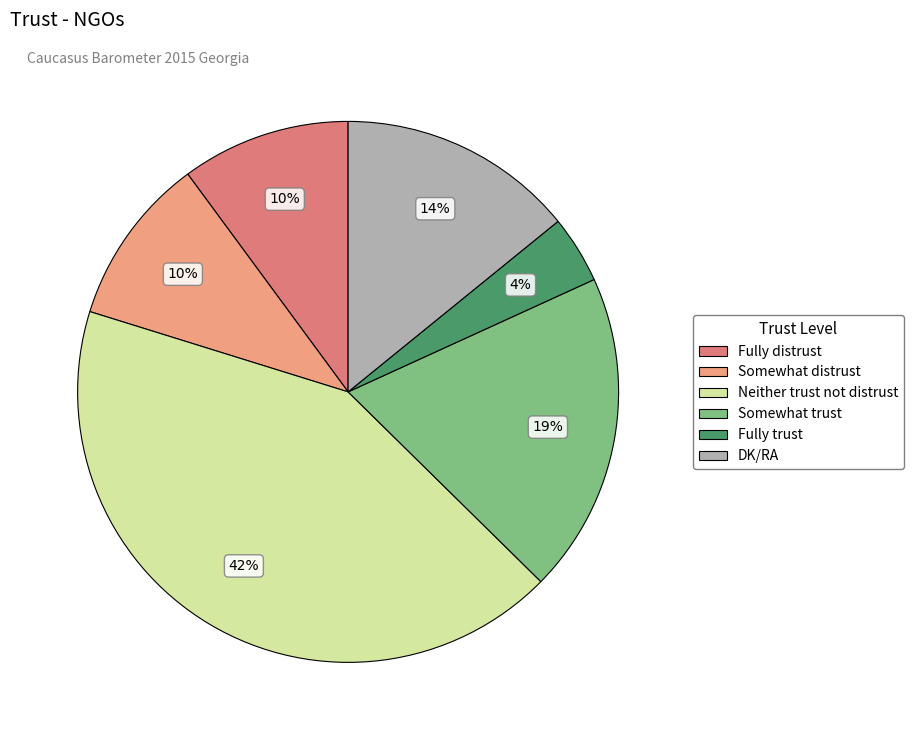

To the nearest percent, what is the combined percentage of DK/RA and Neither trust not distrust?

57%